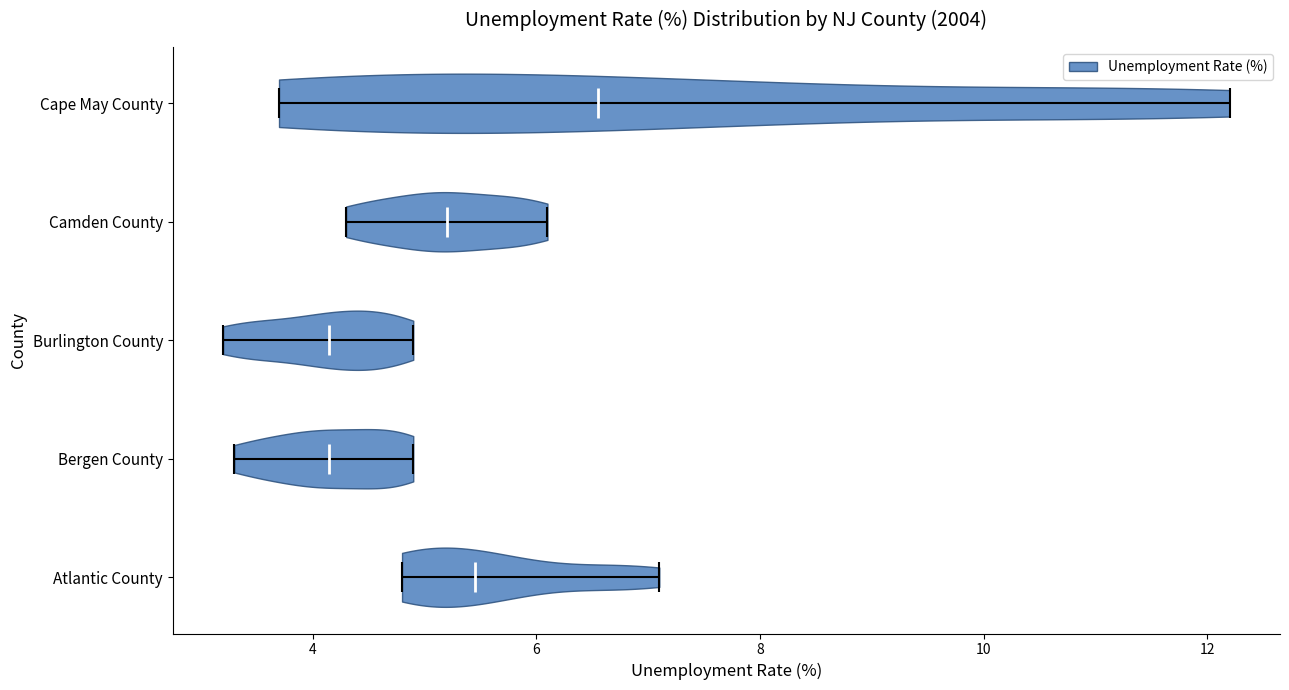

What is the highest point the violin for Cape May County reaches on the x-axis? The values are not printed on the chart, so give them approximately, as read against the axis.

12.2